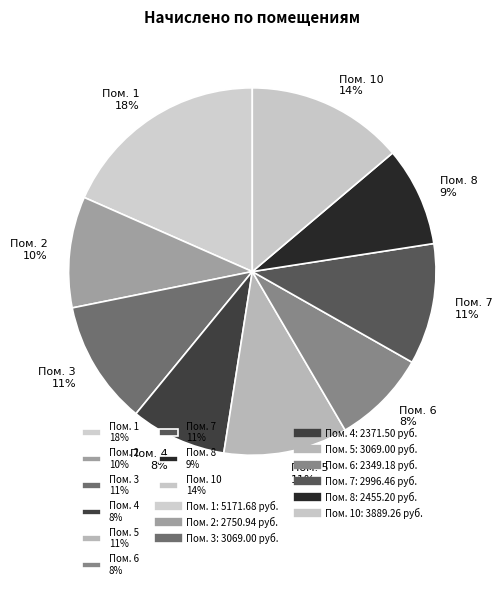

What is the largest slice in the pie chart?

Пом. 1 18%